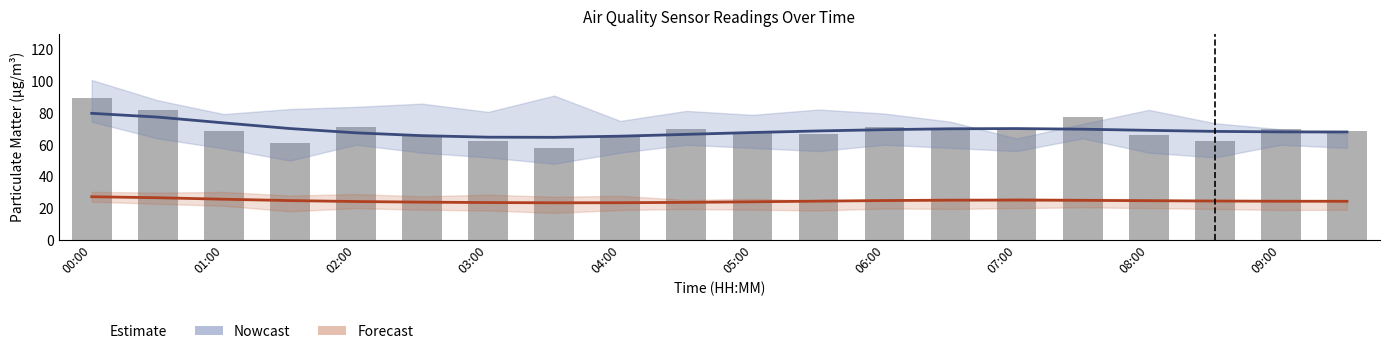

What is the sum of all values?

1385.6